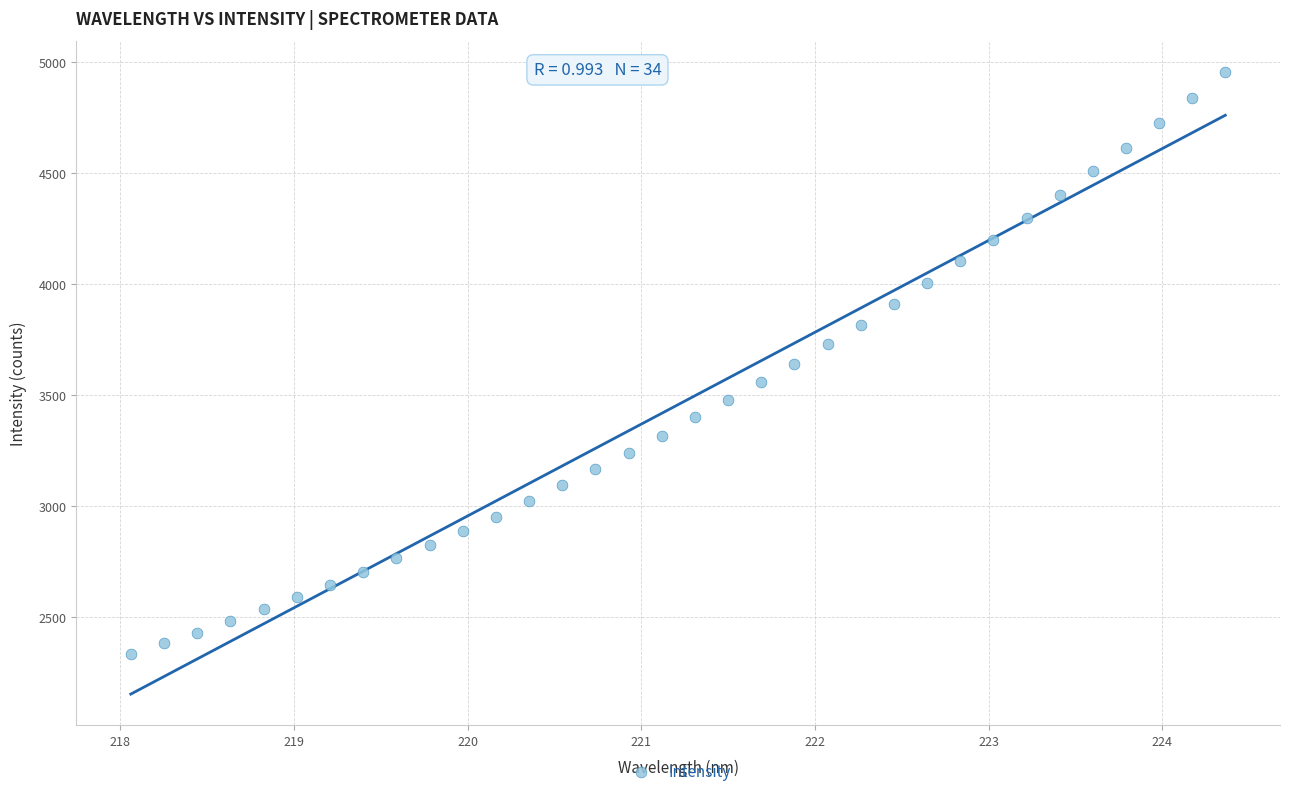

What is the range of Y values (max minus min)?

2622.3